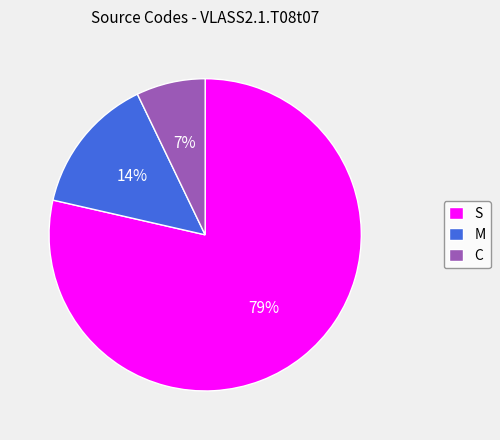

Which slice is the smallest?

C